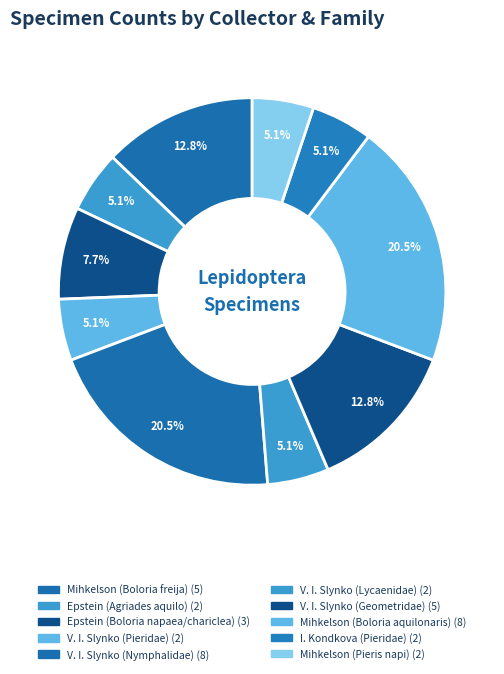

To the nearest percent, what is the average slice percentage?

10%